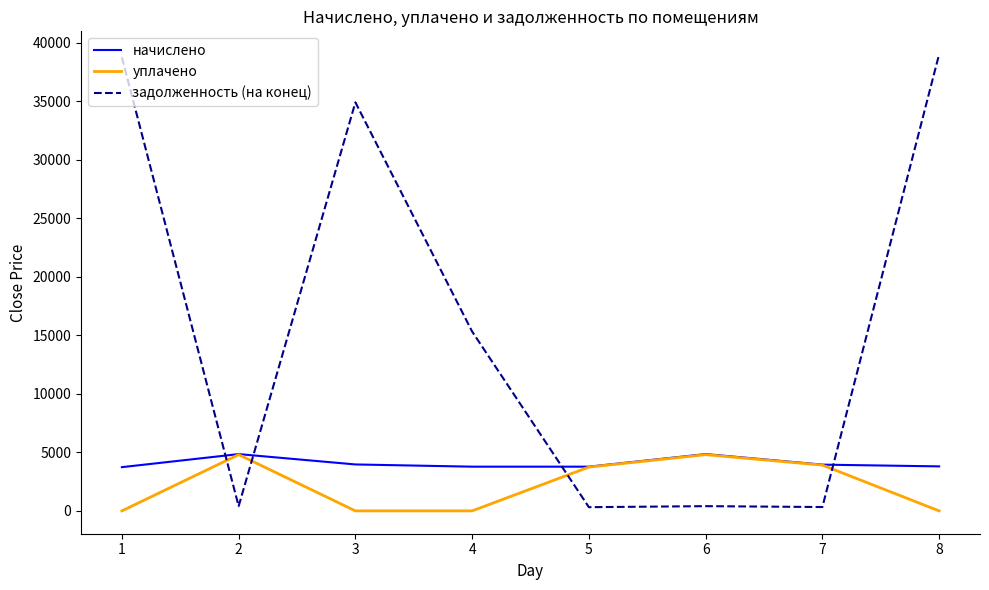

What is the maximum value shown in the chart?

39029.7